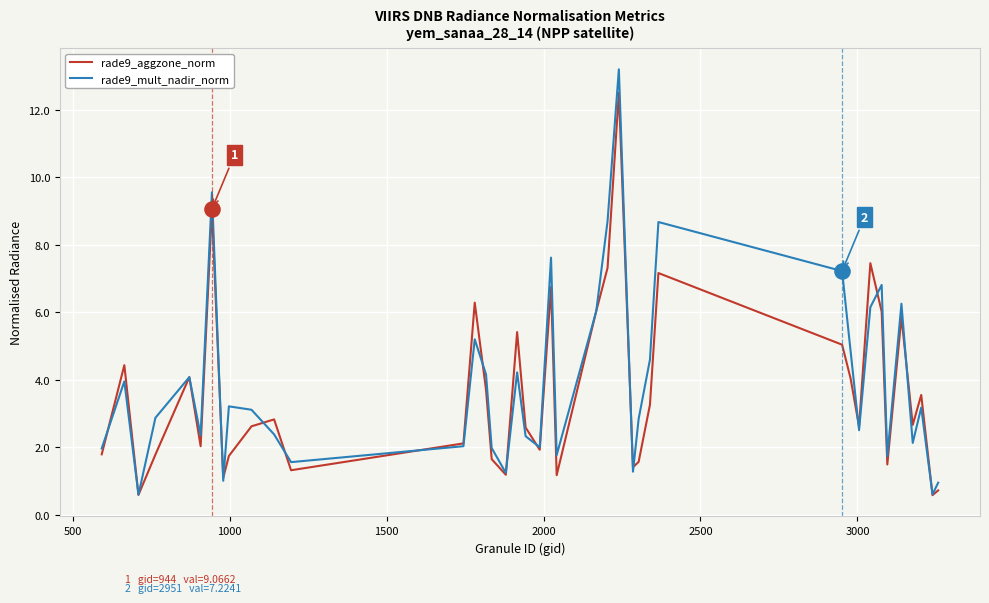

What are all the series names shown in the legend?

rade9_aggzone_norm, rade9_mult_nadir_norm